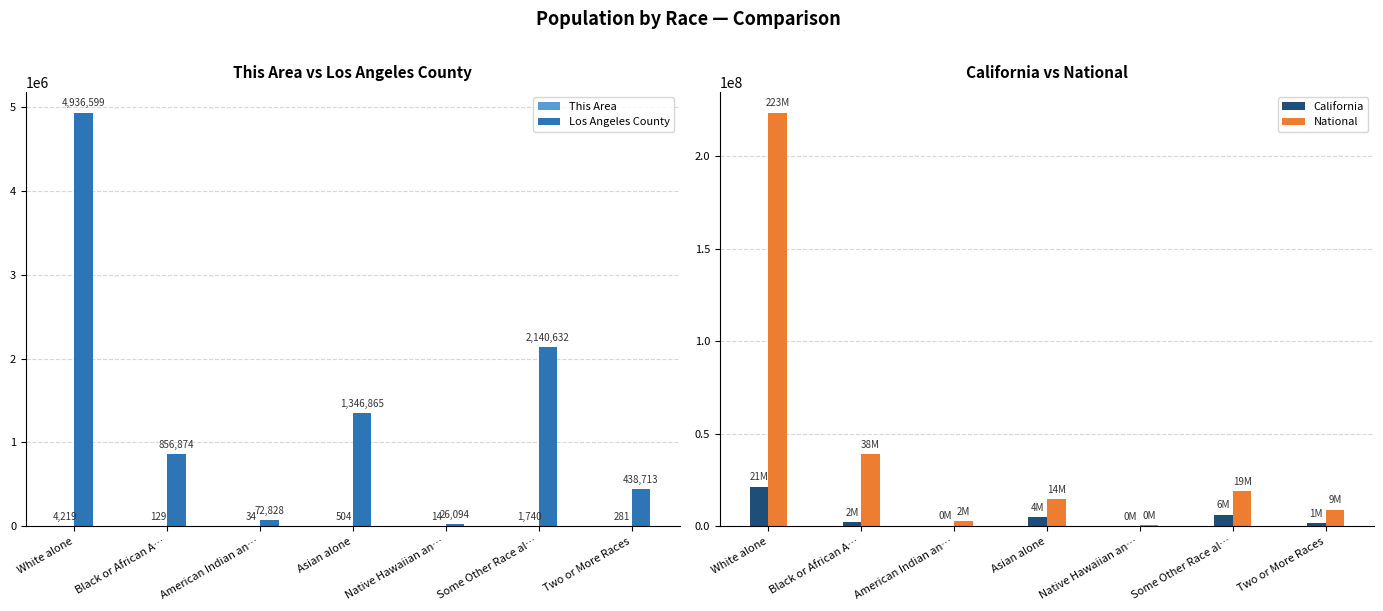

What value does the This Area series have at Asian alone?

504